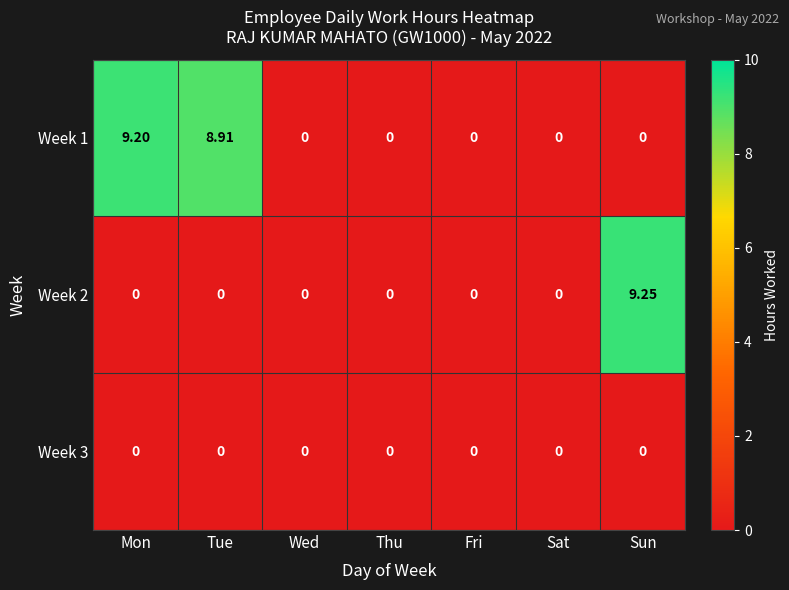

At how many categories does at least one series exceed 4?

3